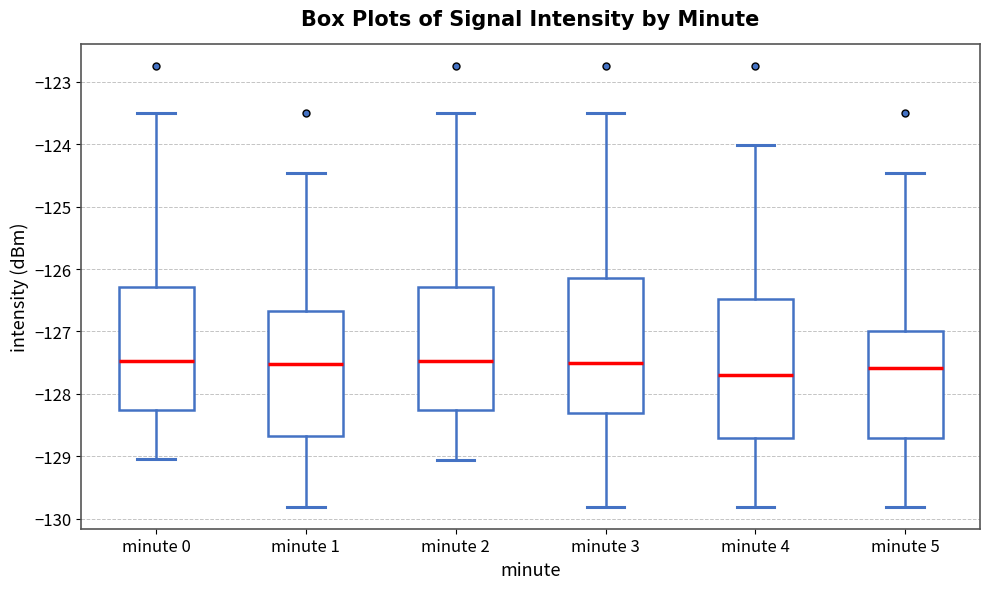

Reading left to right, transcribe this box plot: for each box, give where its median line is, the range the box spans, and where its two whiskers end, as read against the y-axis. The values are not printed on the chart, so give them approximately, as read against the axis.

minute 0: median -127.5, box -128.3 to -126.3, whiskers -129.0 to -123.5
minute 1: median -127.5, box -128.7 to -126.7, whiskers -129.8 to -124.5
minute 2: median -127.5, box -128.3 to -126.3, whiskers -129.1 to -123.5
minute 3: median -127.5, box -128.3 to -126.2, whiskers -129.8 to -123.5
minute 4: median -127.7, box -128.7 to -126.5, whiskers -129.8 to -124.0
minute 5: median -127.6, box -128.7 to -127.0, whiskers -129.8 to -124.5